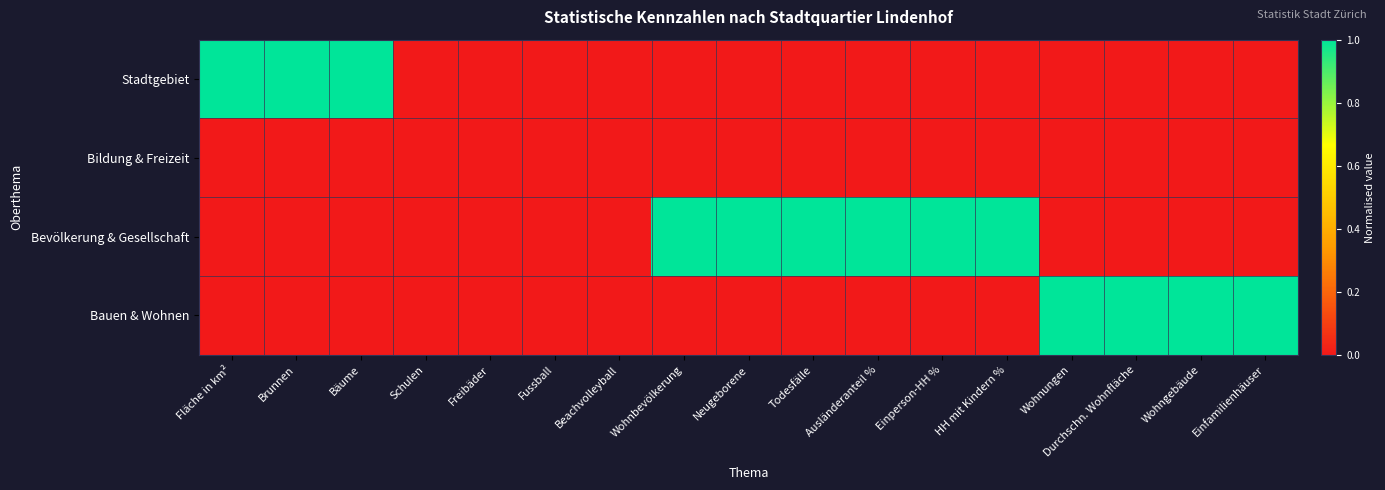

At how many categories does at least one series exceed 0?

13